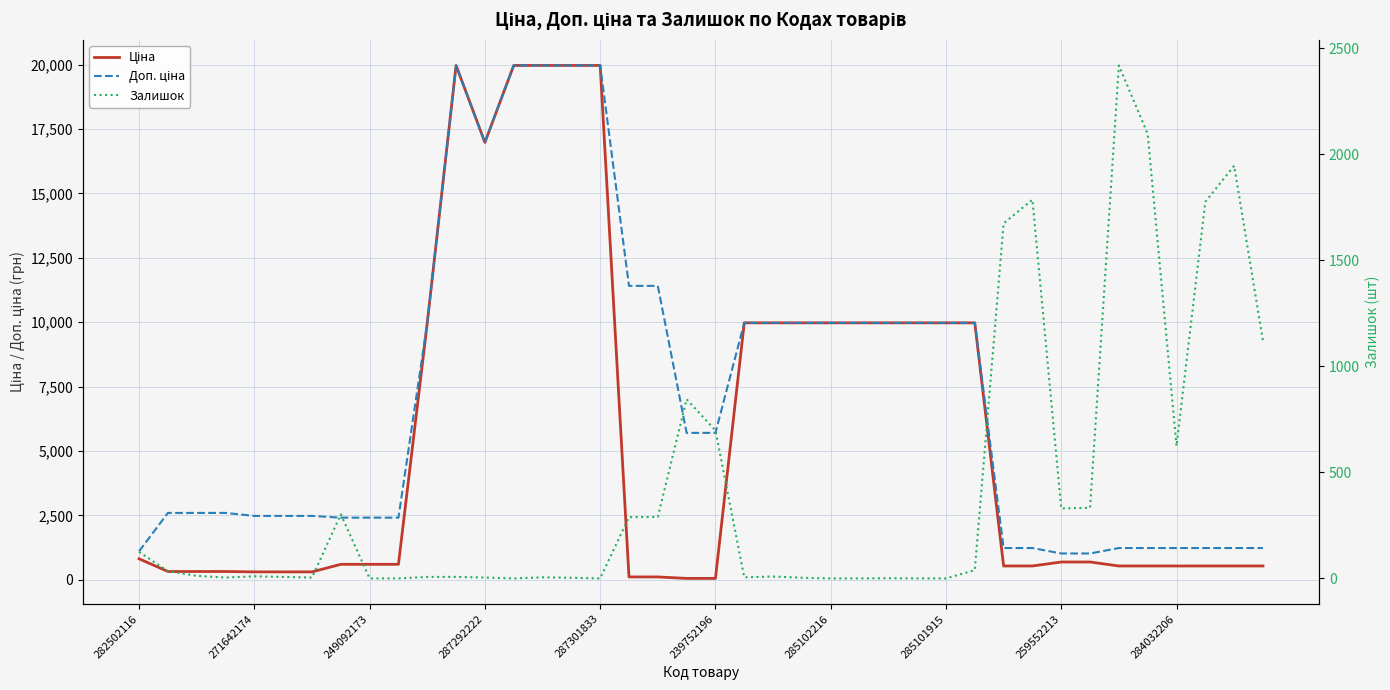

At which category is the sum across all series the highest?

11